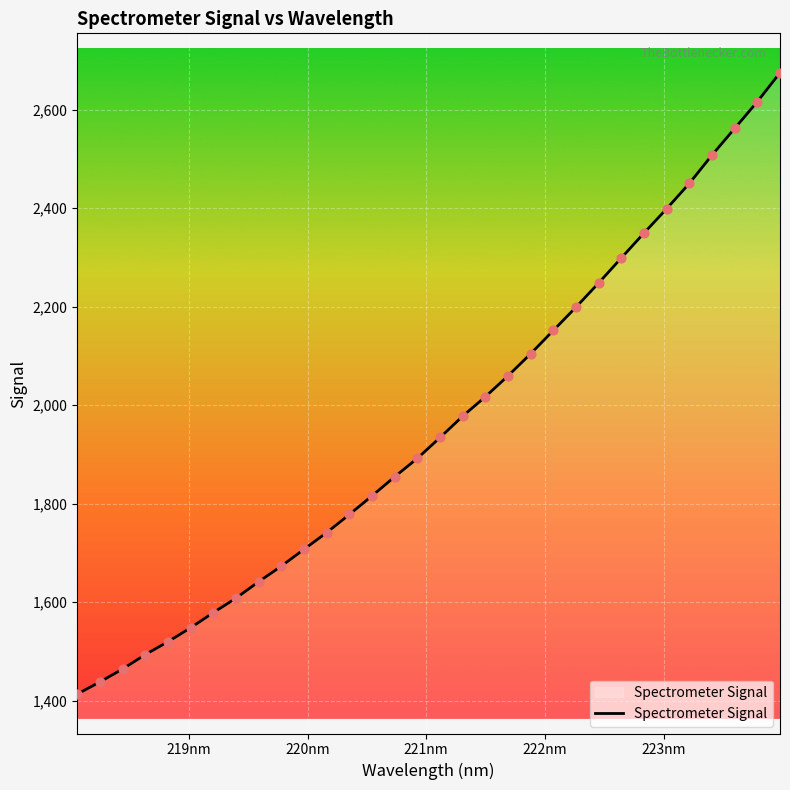

What is the greatest value displayed?

2675.1